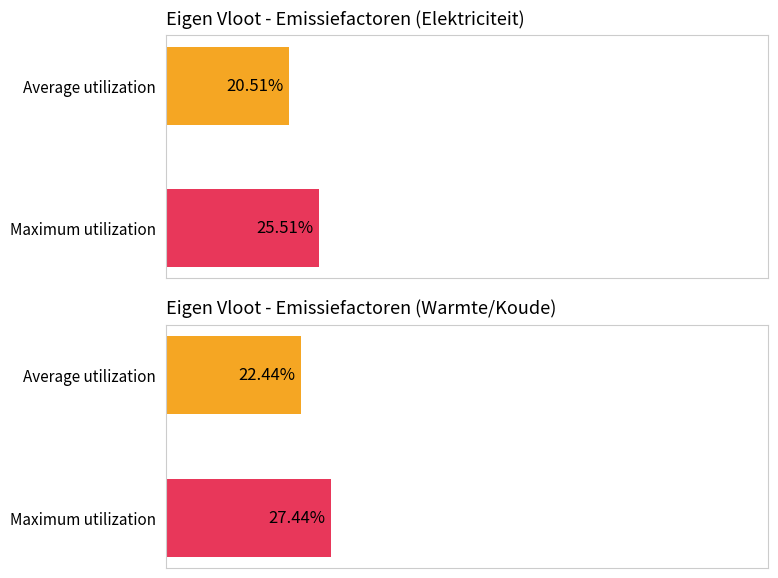

The value of Elektriciteit at Average utilization is 34.5. True or false?

False